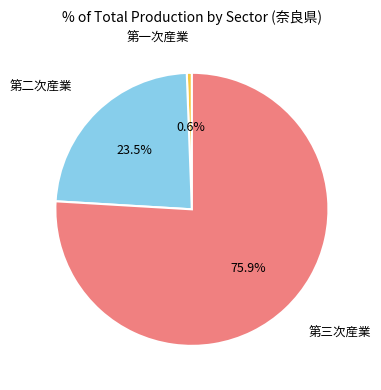

Does 第三次産業 account for over 50% of the chart?

Yes